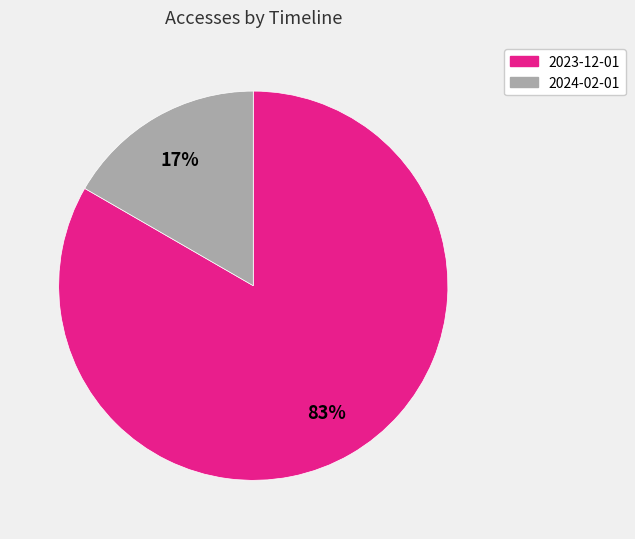

To the nearest percent, what is the average slice percentage?

50%